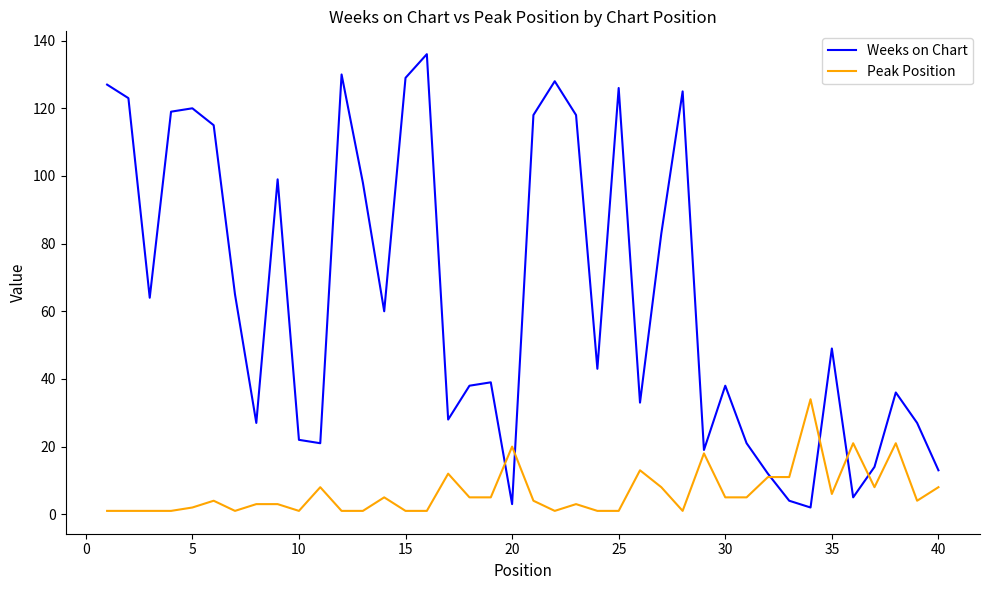

What is the maximum value for Peak Position?

34